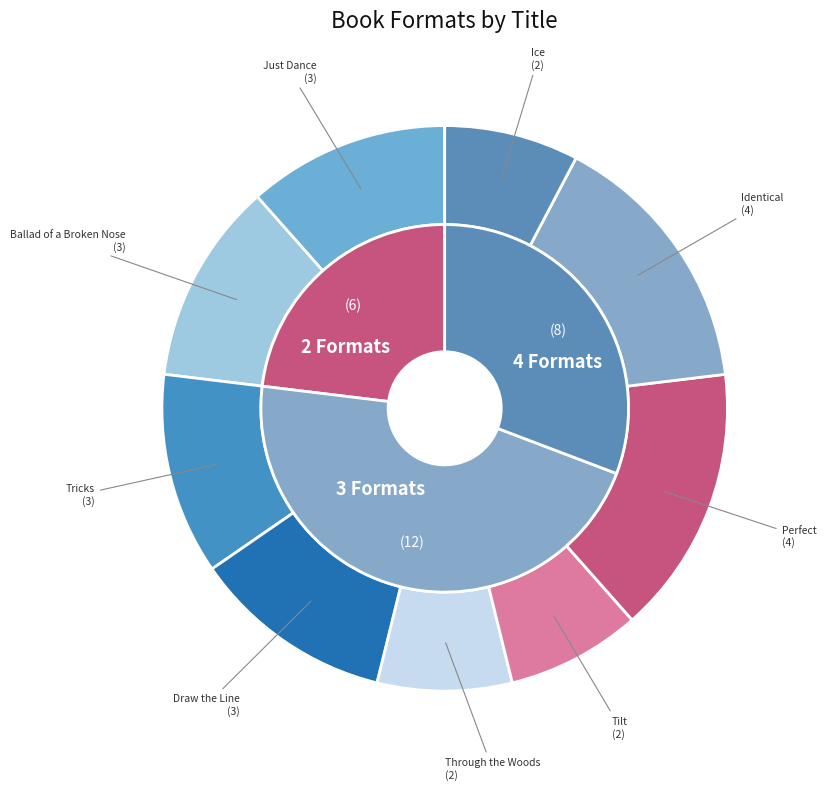

To the nearest percent, what percentage of the pie is Ice?

8%